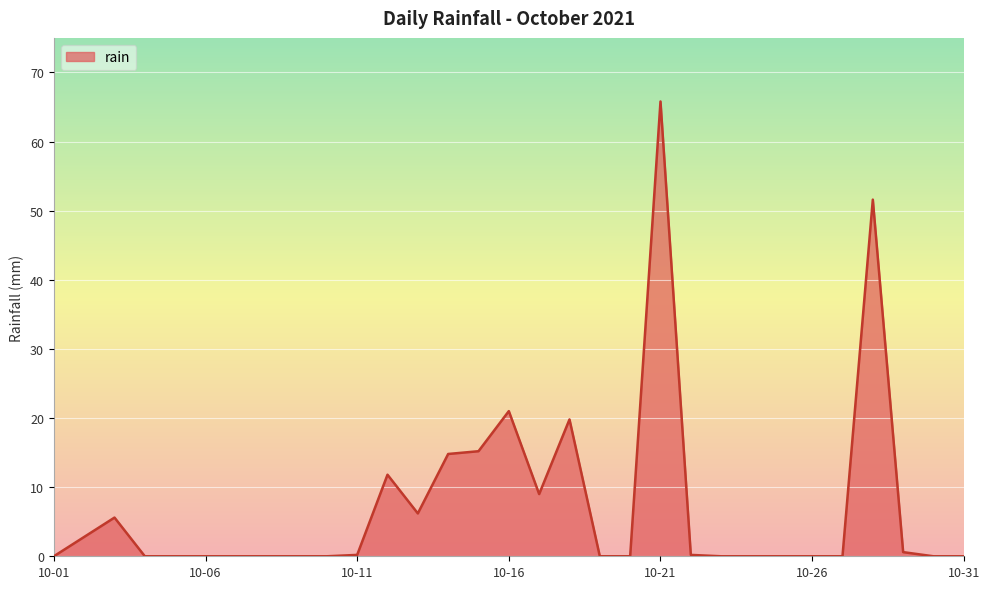

What is the difference between the maximum and minimum values?

65.8